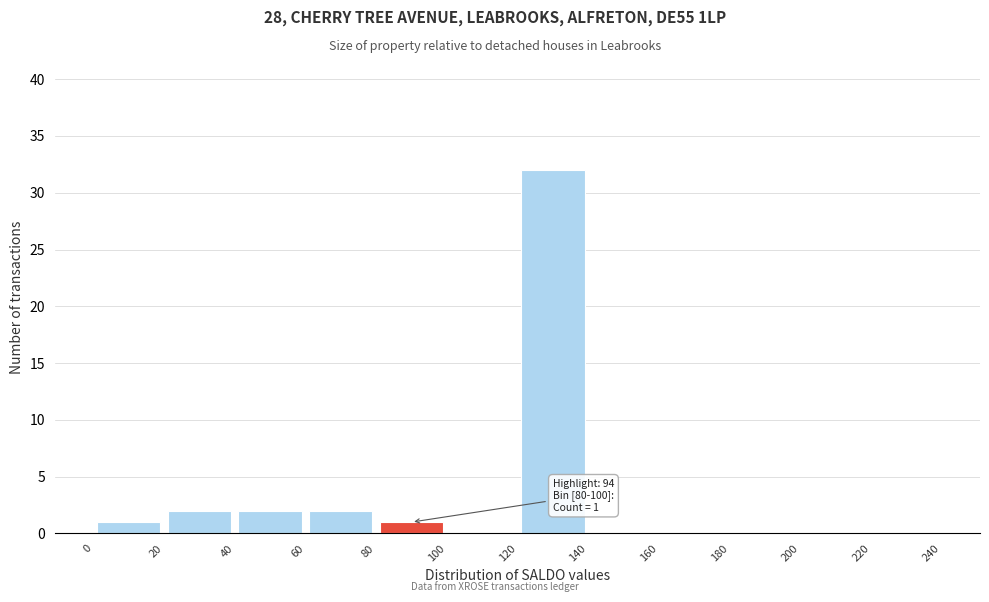

Over which range of the x-axis is the bar tallest?

120 to 140